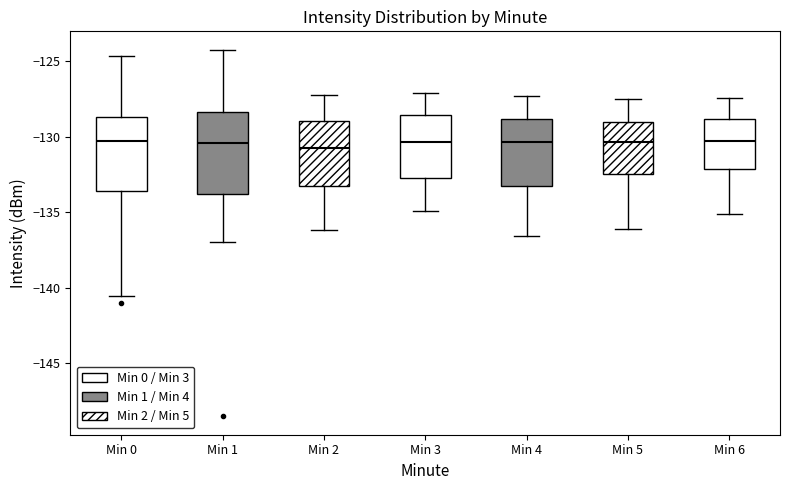

Reading left to right, transcribe this box plot: for each box, give where its median line is, the range the box spans, and where its two whiskers end, as read against the y-axis. The values are not printed on the chart, so give them approximately, as read against the axis.

Min 0: median -130.5, box -133.5 to -128.5, whiskers -140.5 to -124.5
Min 1: median -130.5, box -134.0 to -128.5, whiskers -137.0 to -124.0
Min 2: median -130.5, box -133.5 to -129.0, whiskers -136.0 to -127.0
Min 3: median -130.5, box -132.5 to -128.5, whiskers -135.0 to -127.0
Min 4: median -130.5, box -133.5 to -129.0, whiskers -136.5 to -127.5
Min 5: median -130.5, box -132.5 to -129.0, whiskers -136.0 to -127.5
Min 6: median -130.5, box -132.0 to -129.0, whiskers -135.0 to -127.5